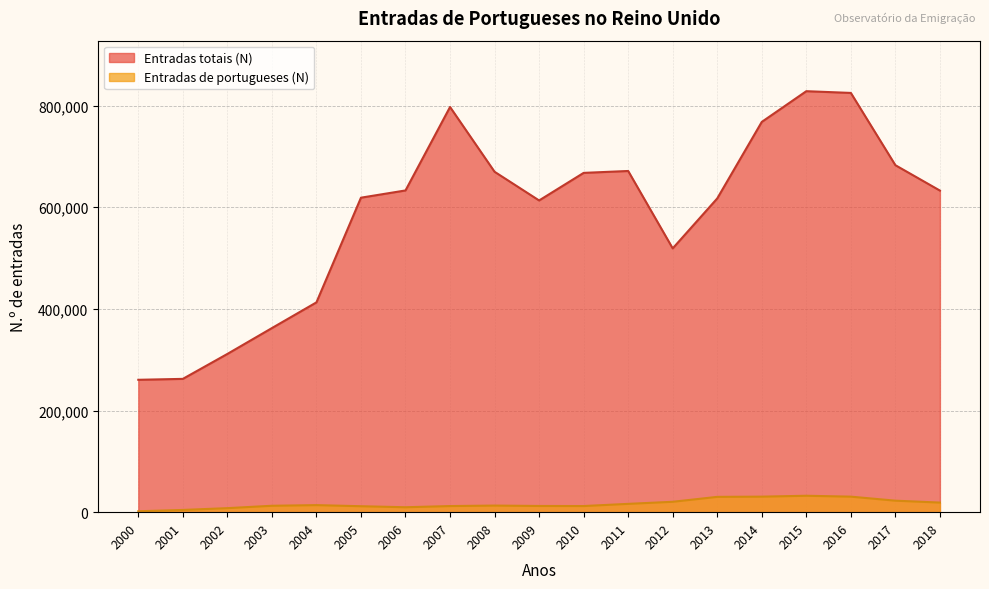

The Entradas totais (N) series shows 347112 at 2011. True or false?

False